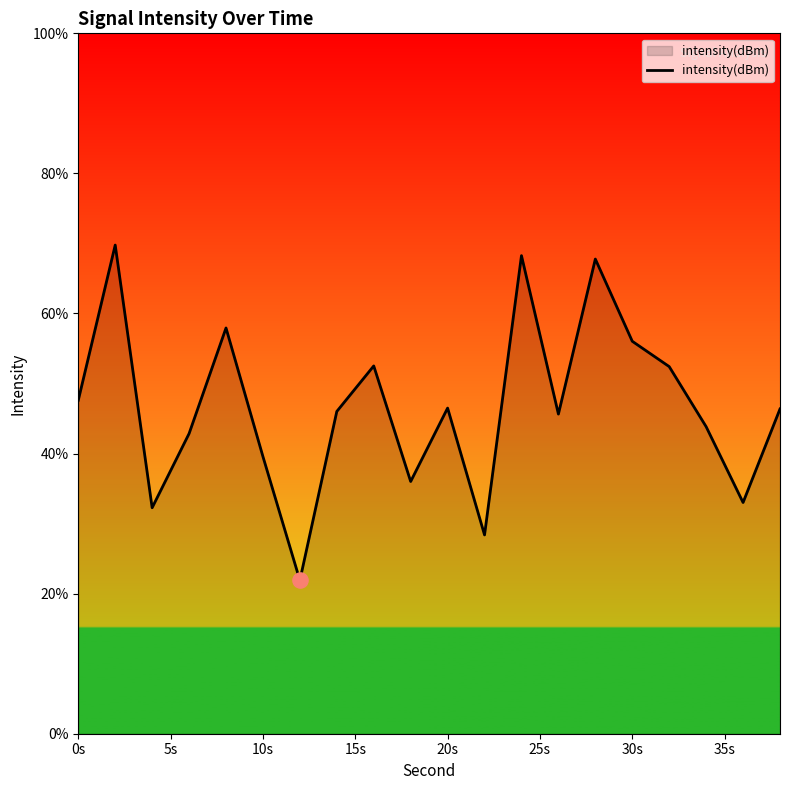

What is the greatest value displayed?

69.8